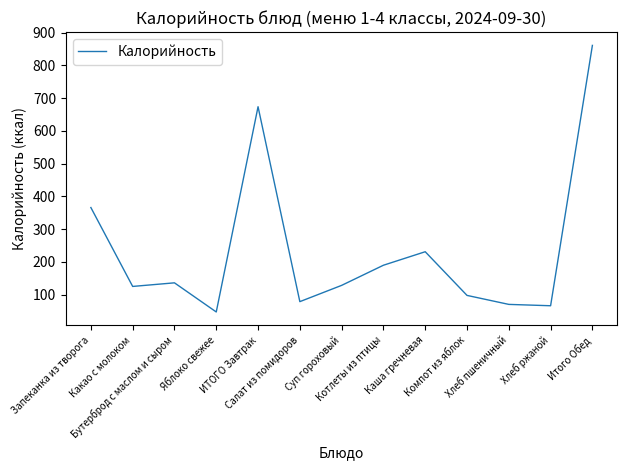

Between Компот из яблок and Какао с молоком, which is larger?

Какао с молоком